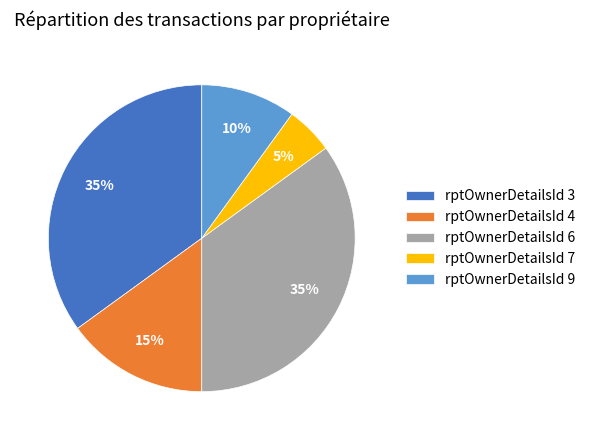

What percentage is the rptOwnerDetailsId 6 slice, to the nearest percent?

35%